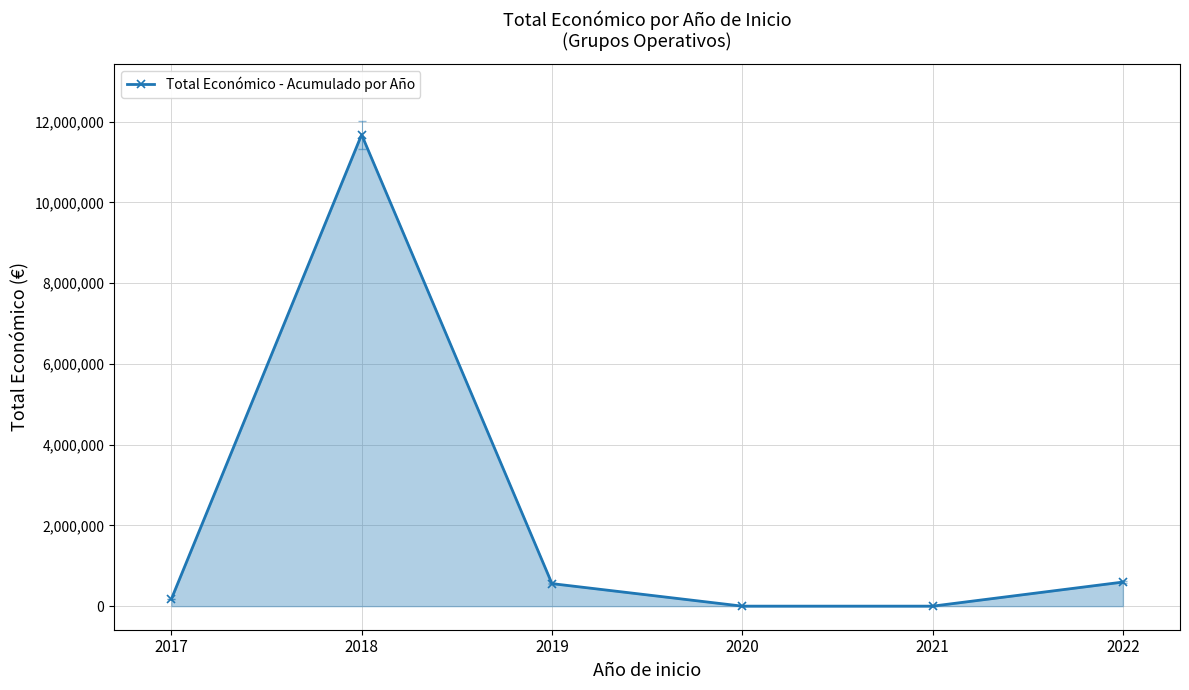

Does the chart have visible grid lines?

Yes